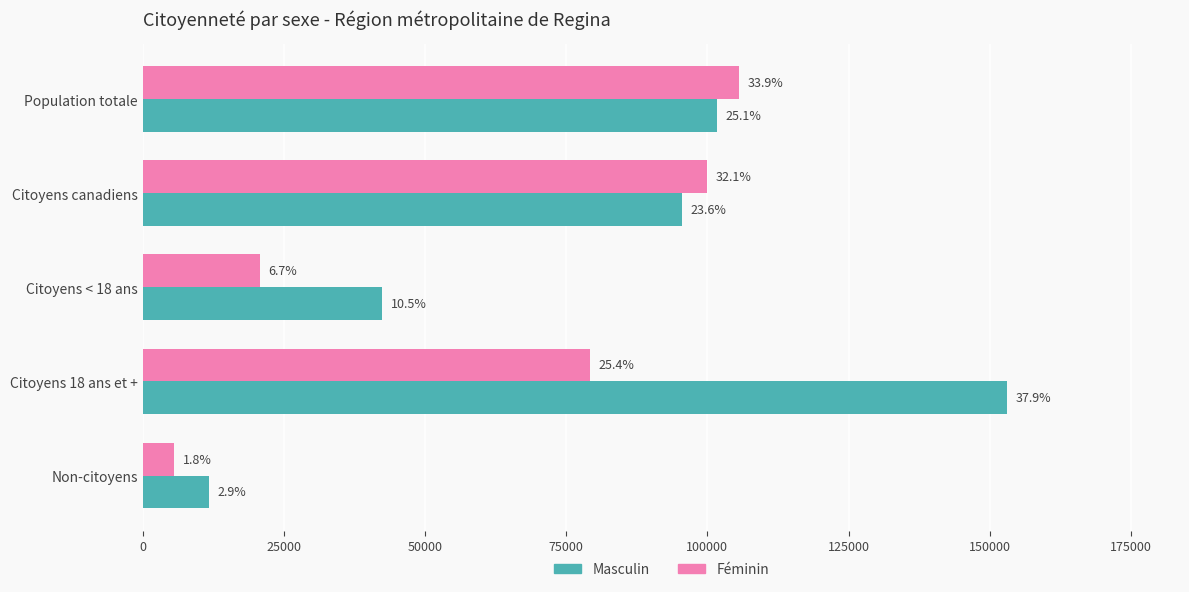

What are all the series names shown in the legend?

Masculin, Féminin